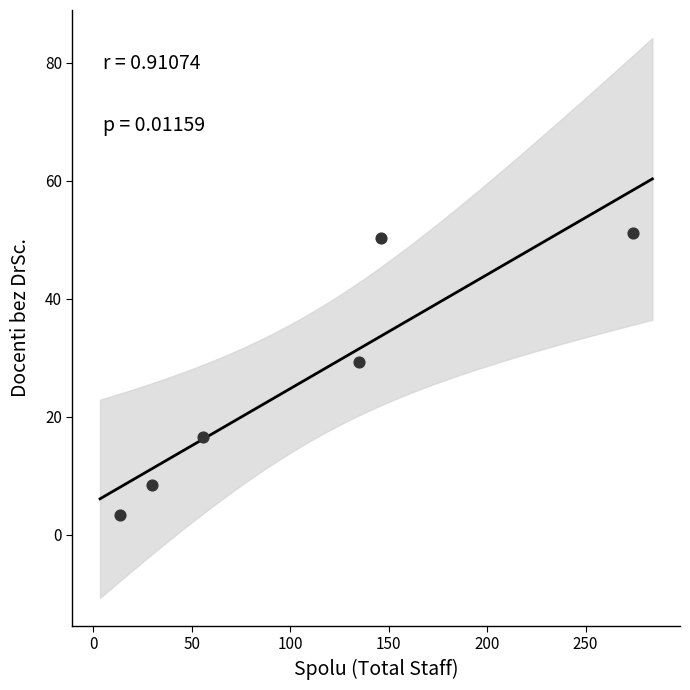

What is the average X value?

109.0